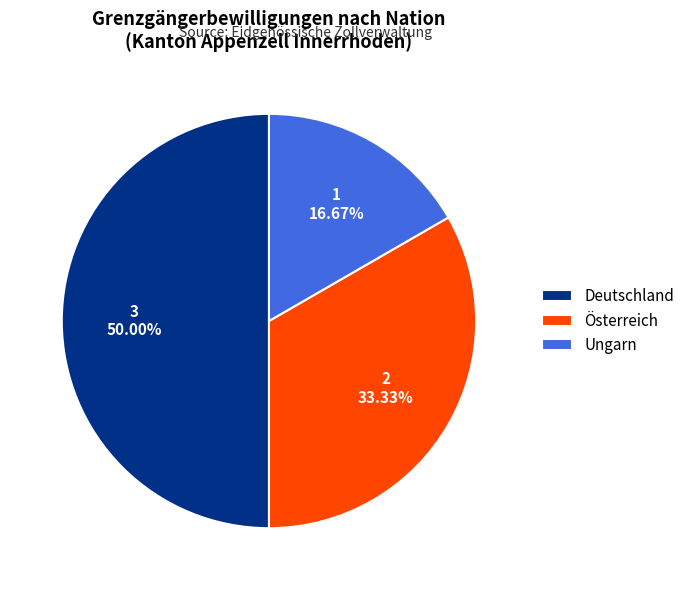

Do Österreich and Deutschland together represent more than half of the pie?

Yes